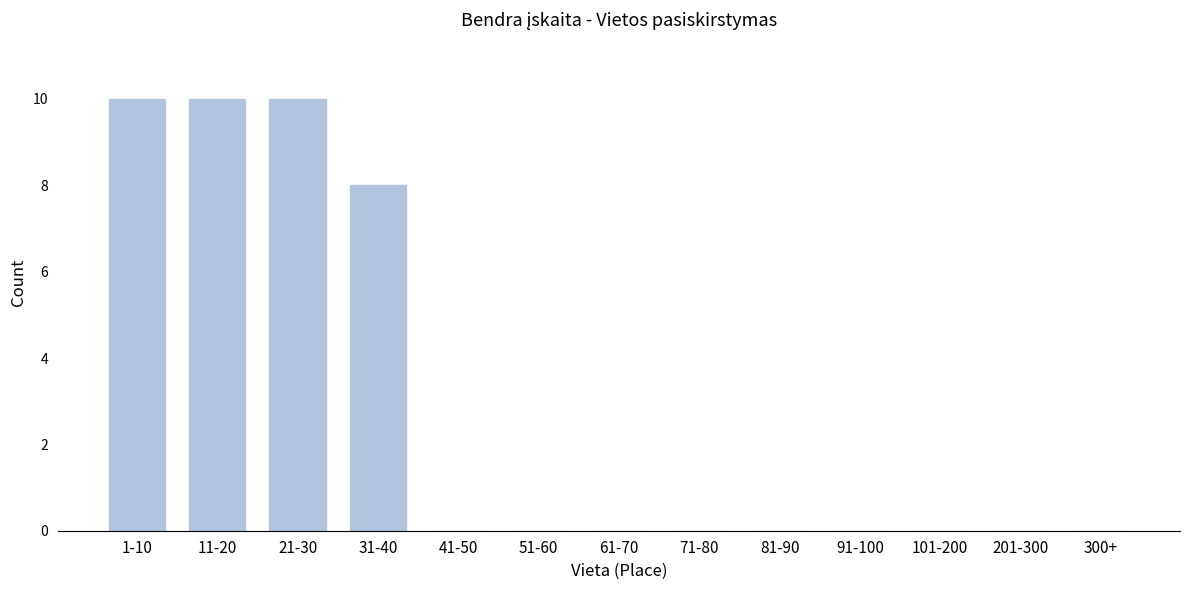

Reading left to right, extract all data points from this chart.

1-10=10	11-20=10	21-30=10	31-40=8	41-50=0	51-60=0	61-70=0	71-80=0	81-90=0	91-100=0	101-200=0	201-300=0	300+=0